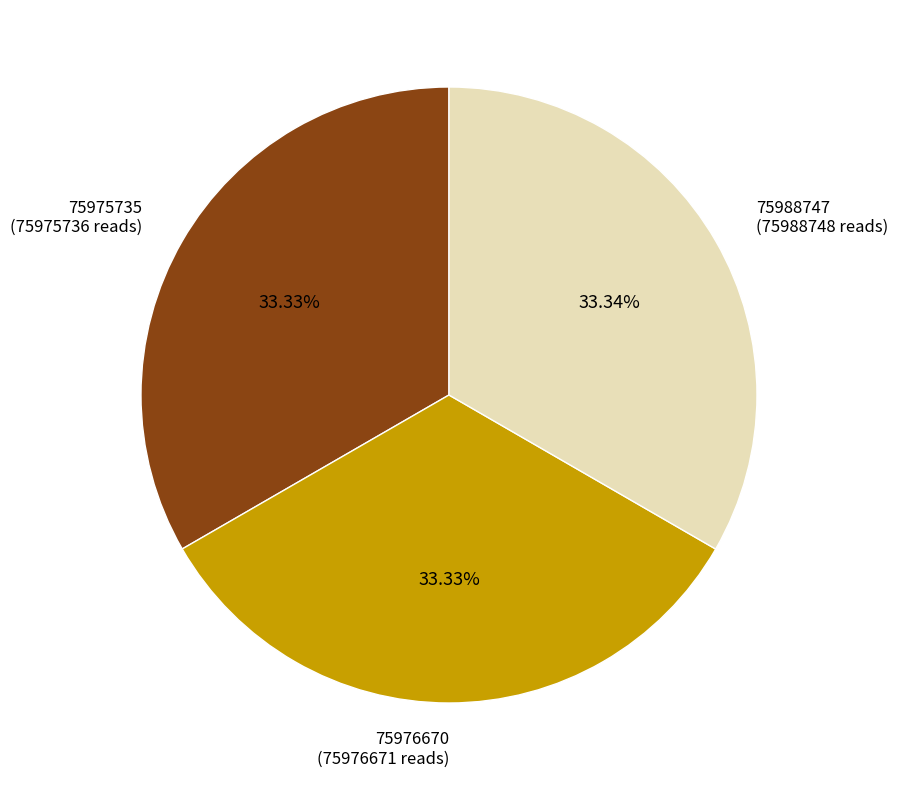

What is the ratio of the value at 75988747 to the value at 75975735?

1.0